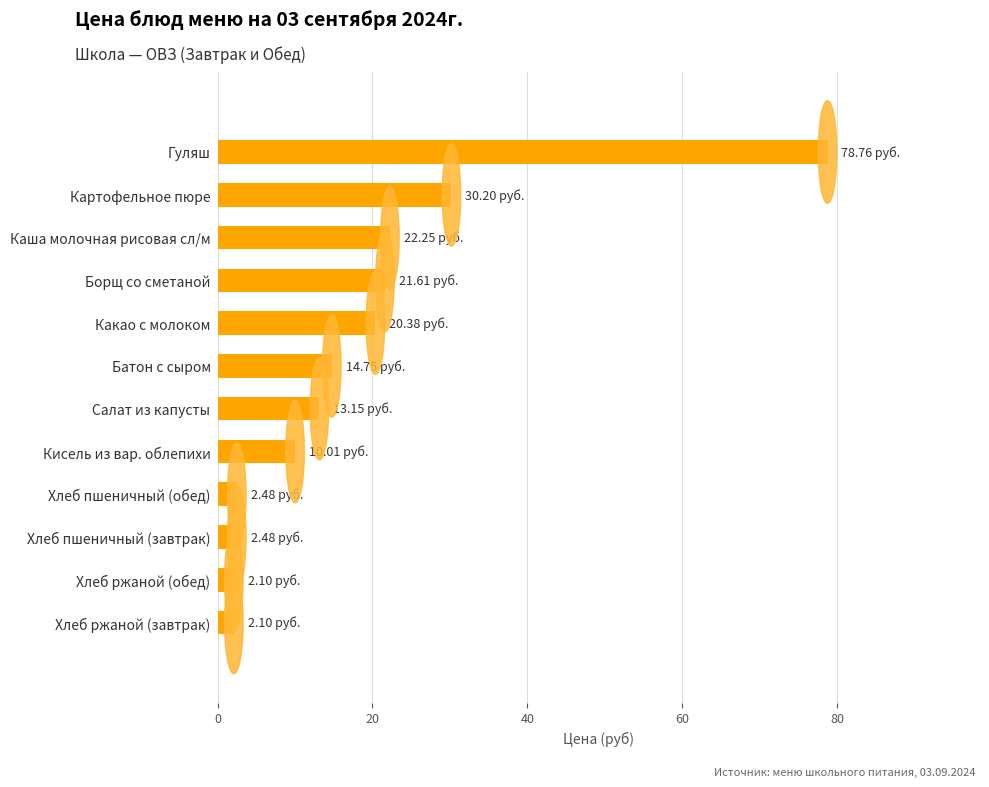

Which has a higher value, Борщ со сметаной or Салат из капусты?

Борщ со сметаной